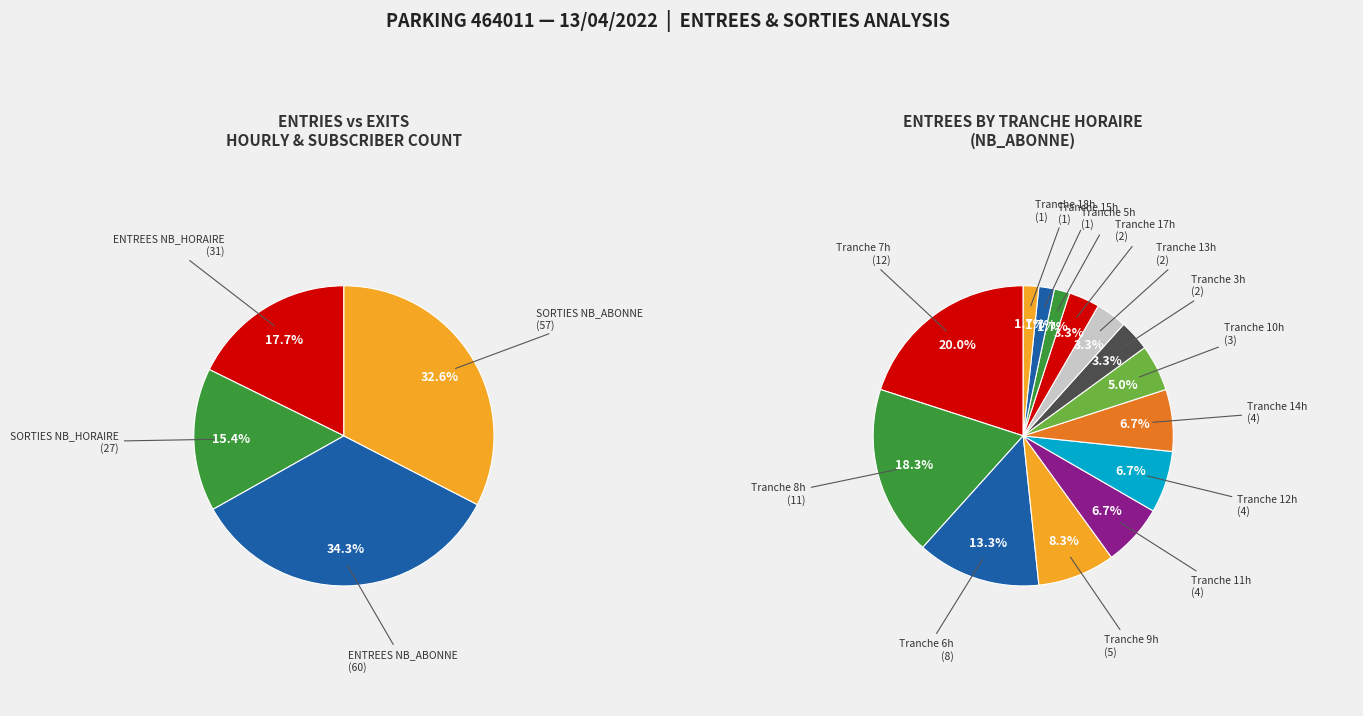

Between 6 and 5, which is larger?

6